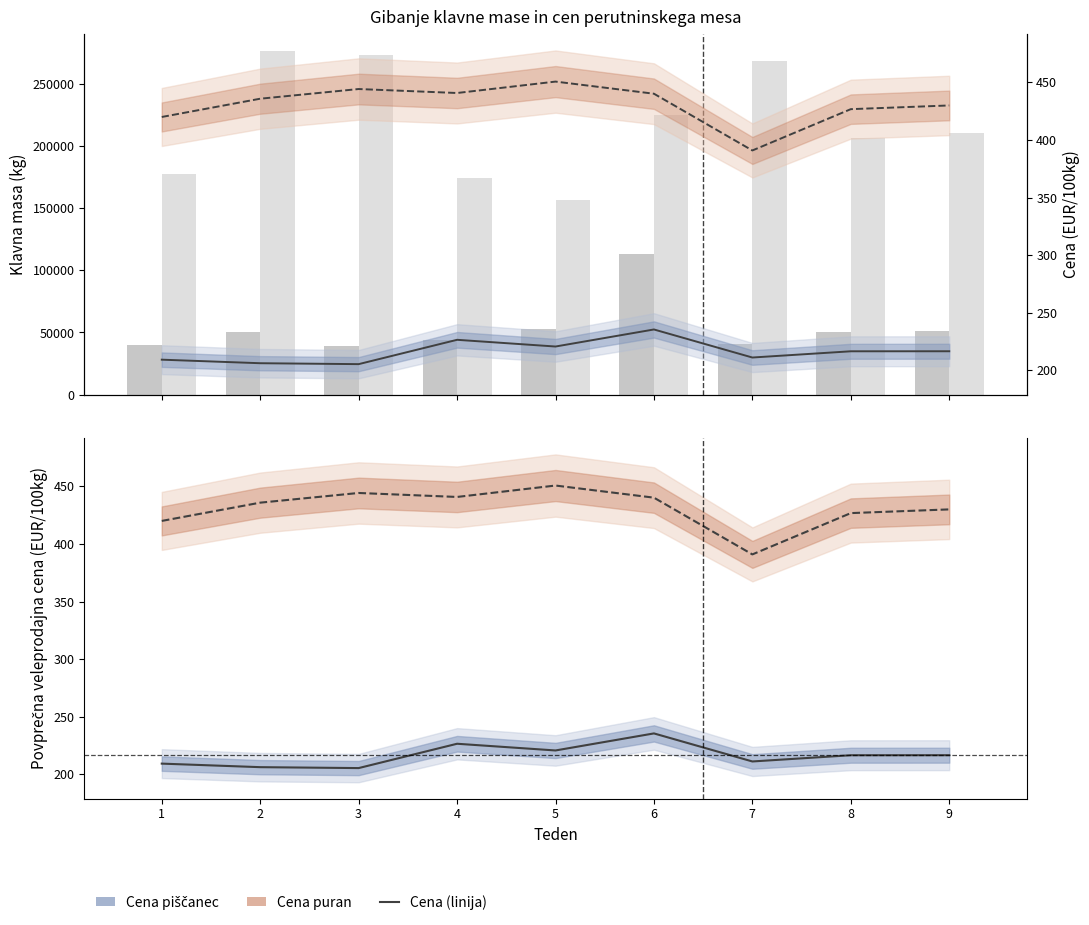

Is the value of Cena puran (EUR/100kg) at 5 greater than the value of Cena piščanec (EUR/100kg) at 2?

Yes